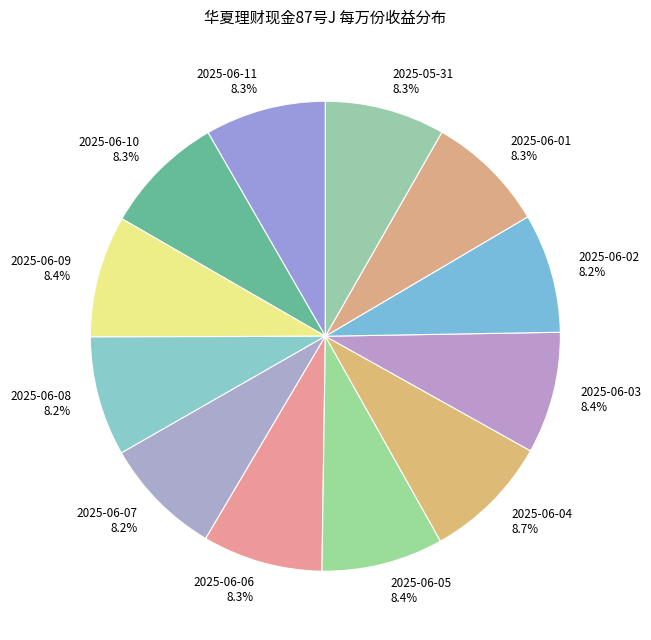

Does 2025-06-11 account for over 50% of the chart?

No